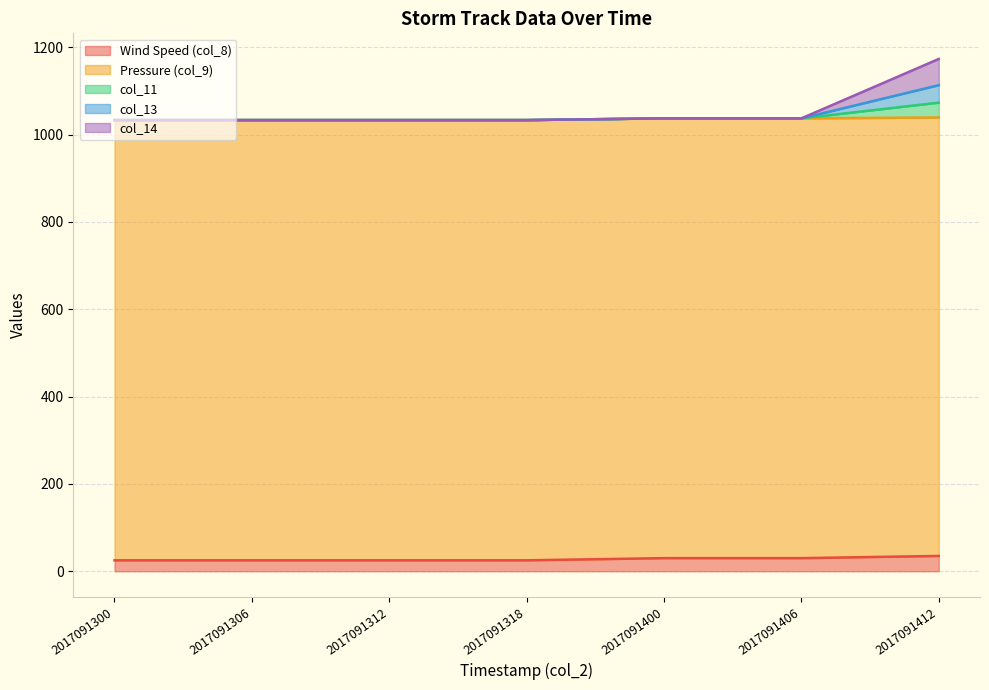

Does the chart have visible grid lines?

Yes